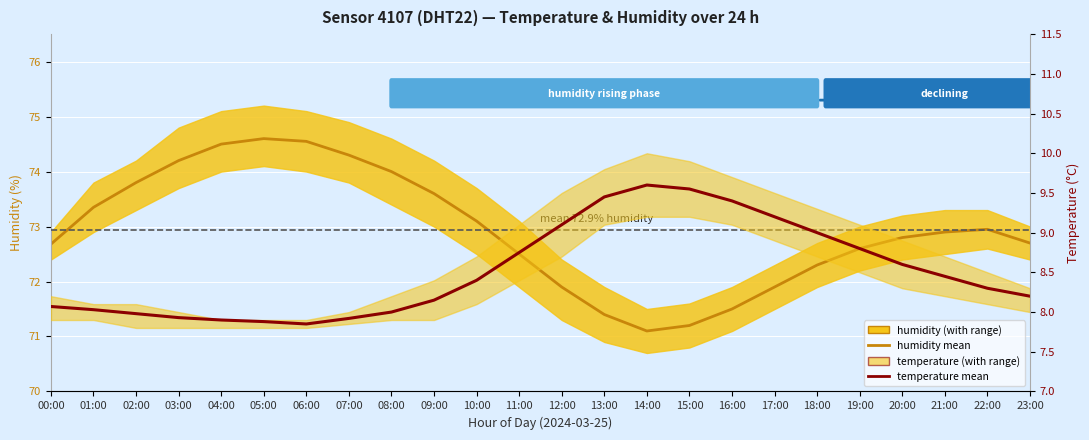

At 22:00, list the series in order from smallest to largest.

temperature, humidity